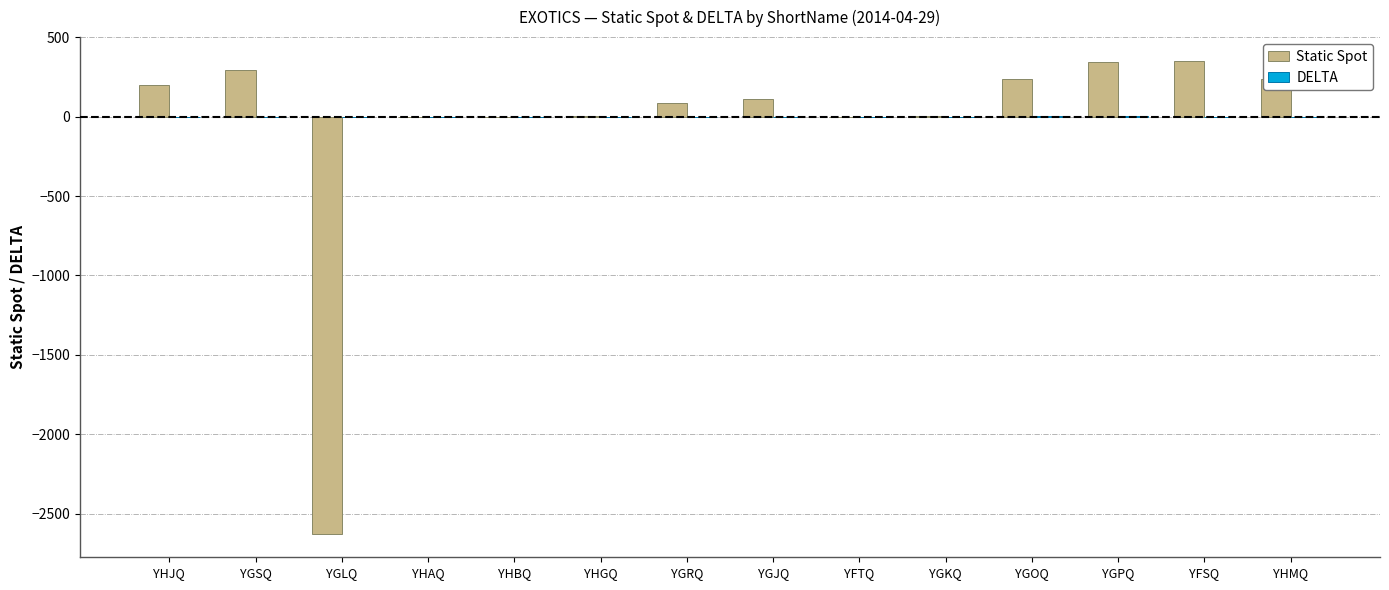

How many groups of bars are there?

14